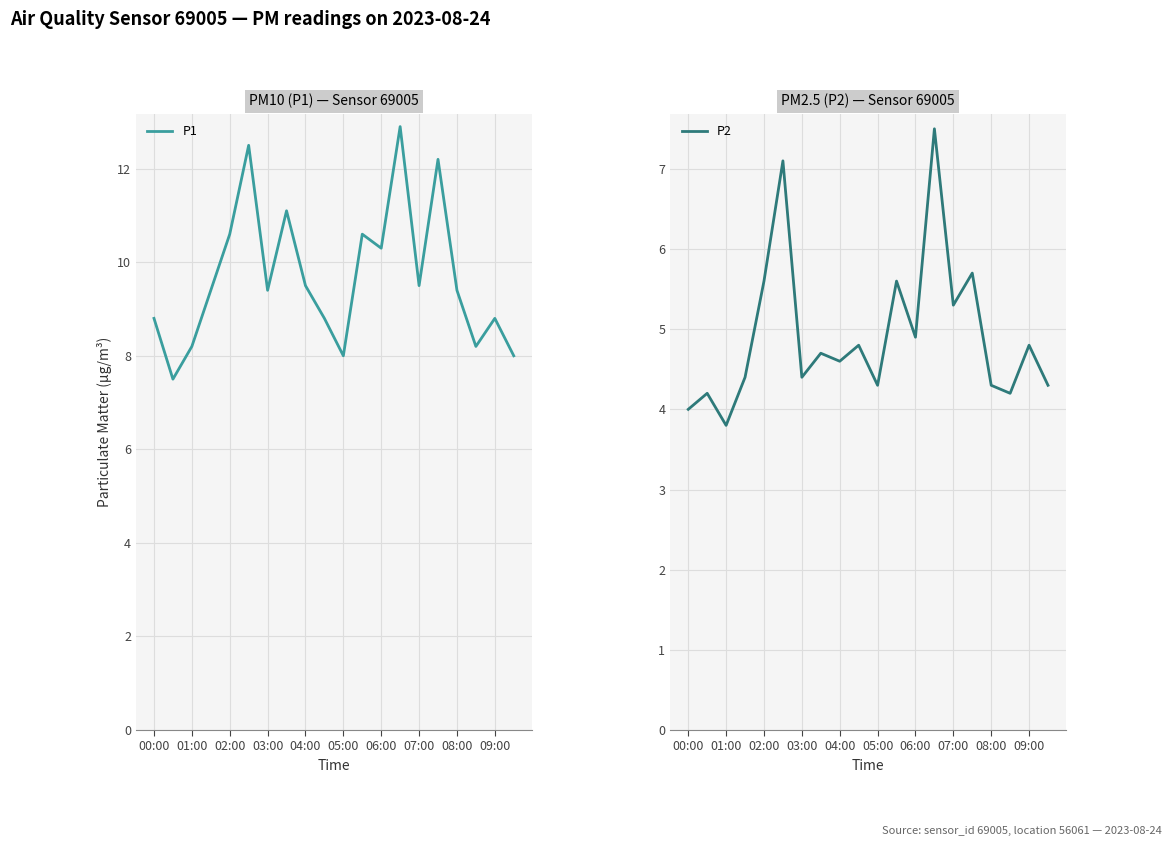

The value of P1 at 03:00 is 6.4. True or false?

False